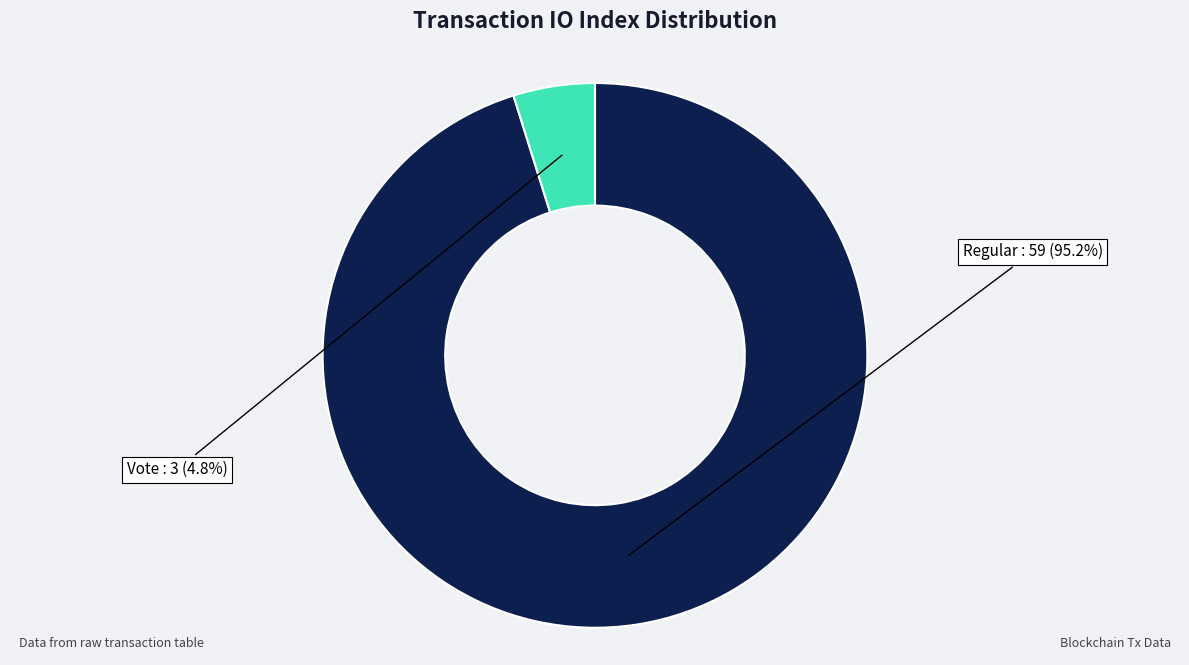

Which has a higher value, Vote or Regular?

Regular